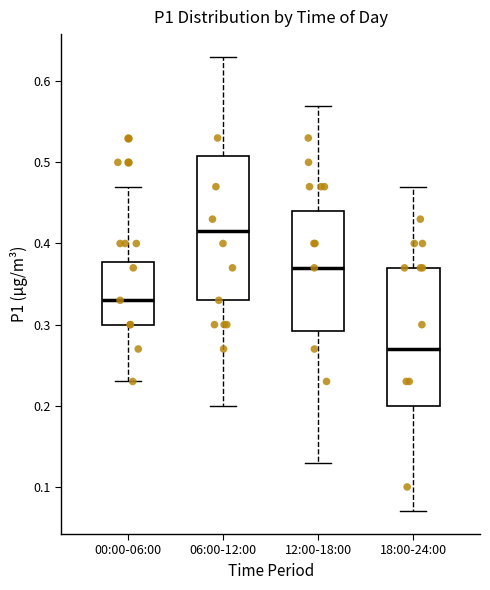

Reading left to right, read every box against the y-axis: the position of its median line, the range the box covers, and the ends of its whiskers. The values are not printed on the chart, so give them approximately, as read against the axis.

00:00-06:00: median 0.33, box 0.30 to 0.38, whiskers 0.23 to 0.47
06:00-12:00: median 0.42, box 0.33 to 0.51, whiskers 0.20 to 0.63
12:00-18:00: median 0.37, box 0.29 to 0.44, whiskers 0.13 to 0.57
18:00-24:00: median 0.27, box 0.20 to 0.37, whiskers 0.07 to 0.47